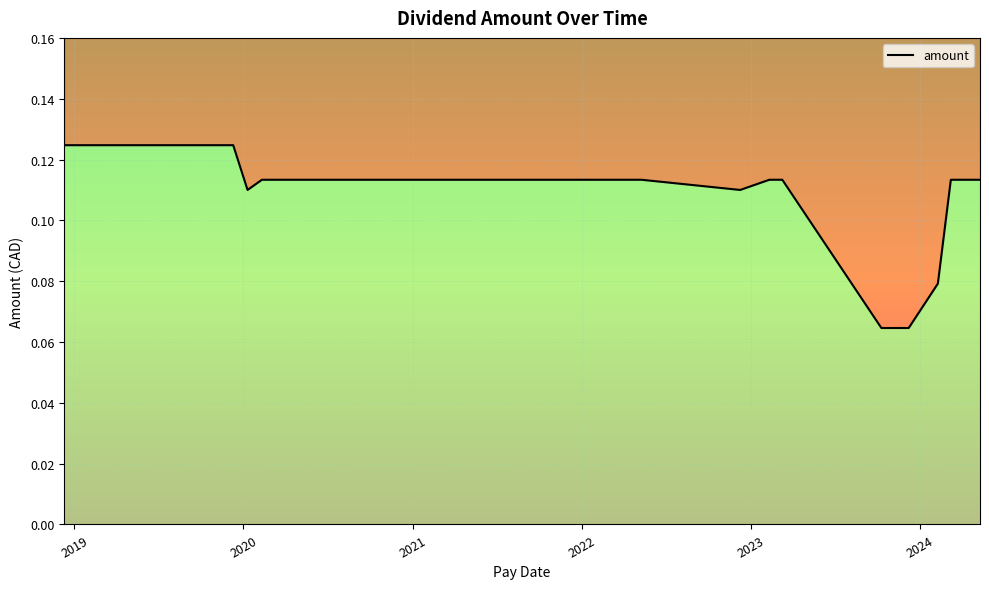

The chart shows a value of 0.1 at 2021-10-08. True or false?

True